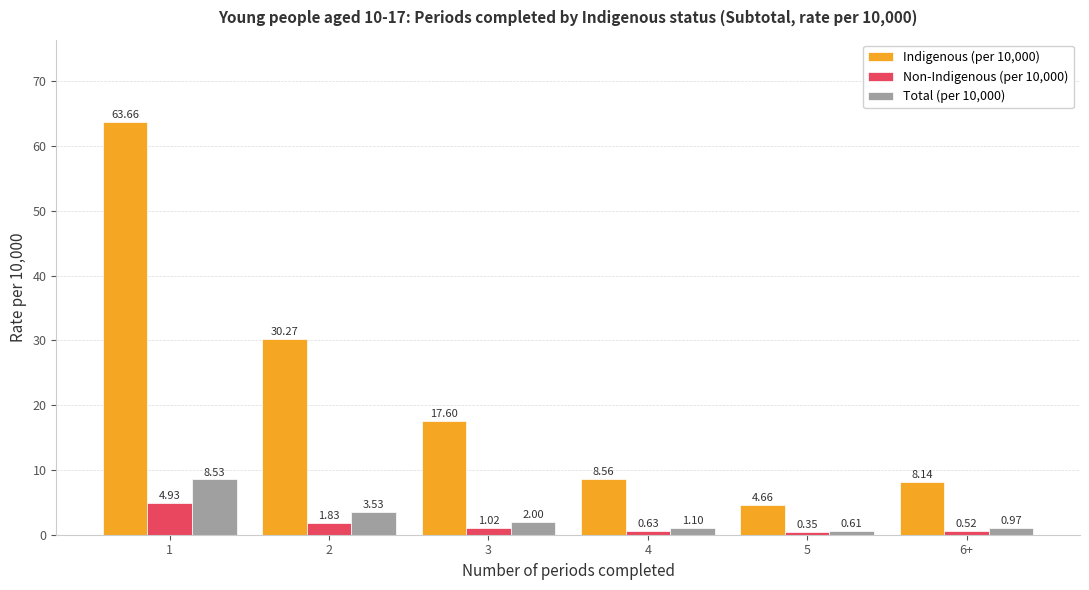

What is the label of the 5th bar from the right?

2